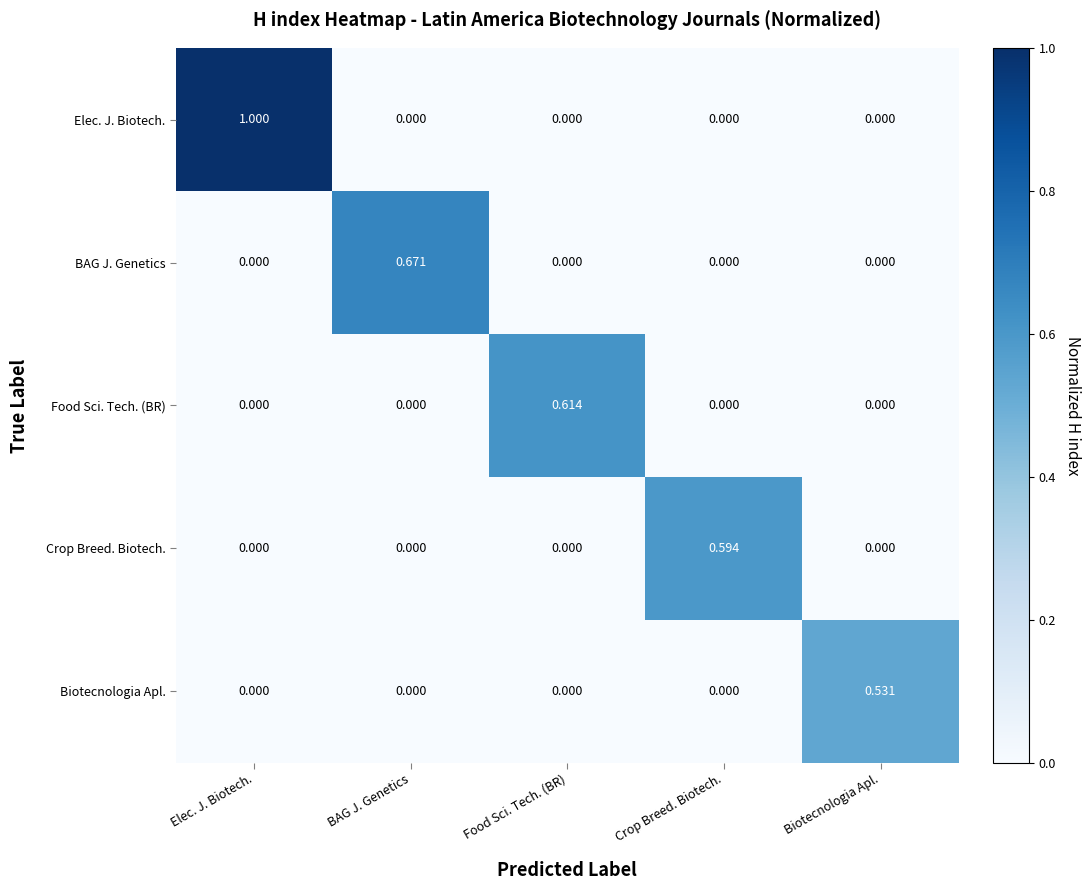

Which series changed the most between Elec. J. Biotech. and Biotecnologia Apl.?

Elec. J. Biotech.